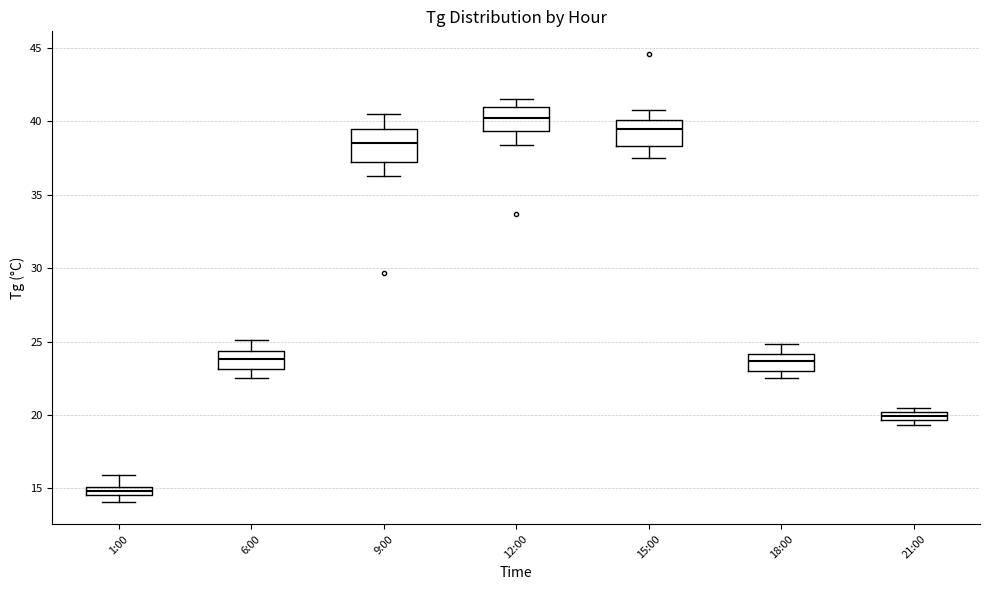

Where does the lower whisker of the box for 9:00 end on the y-axis? The values are not printed on the chart, so give them approximately, as read against the axis.

36.5